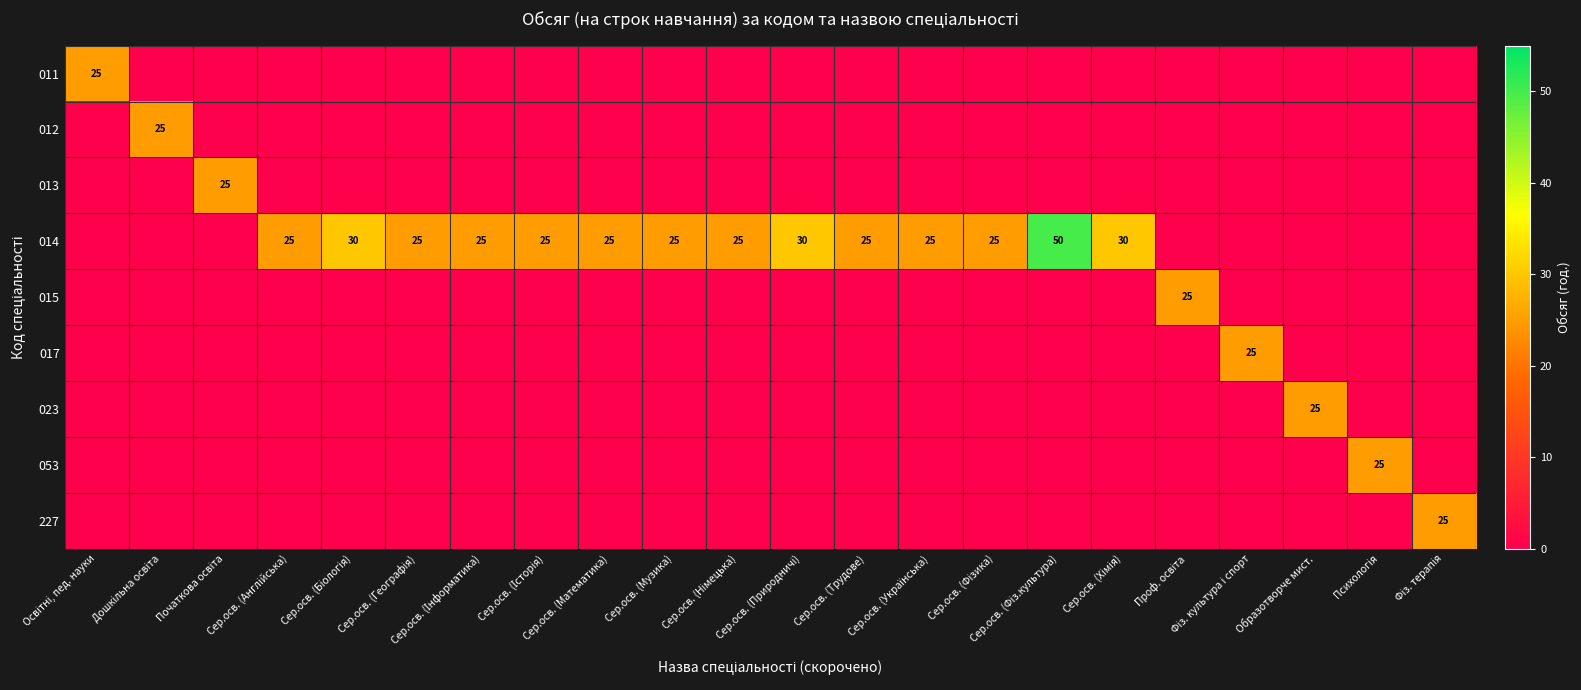

How many distinct data groups are displayed?

9